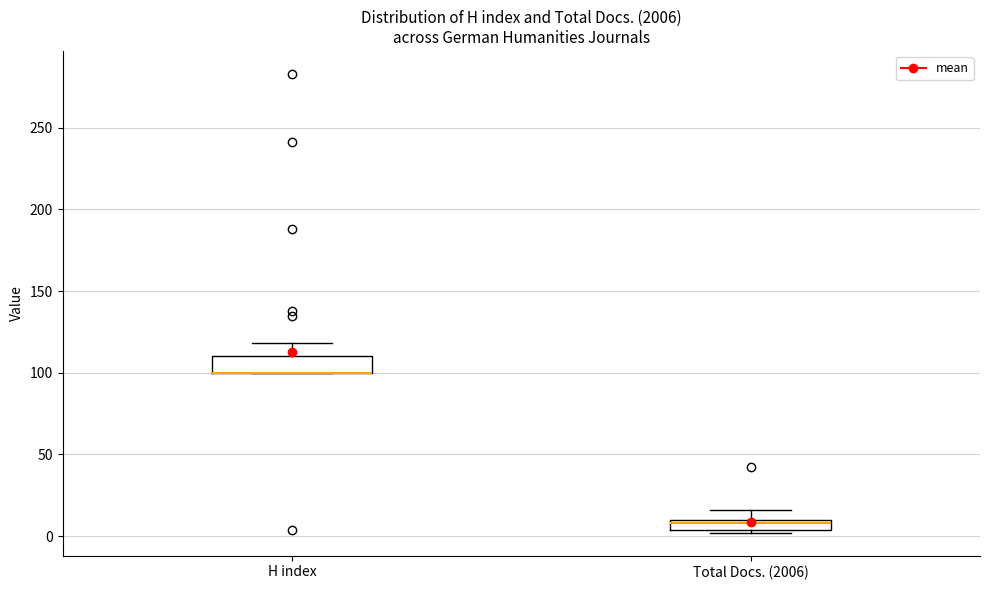

Where is the upper edge of the box for H index on the y-axis? The values are not printed on the chart, so give them approximately, as read against the axis.

110